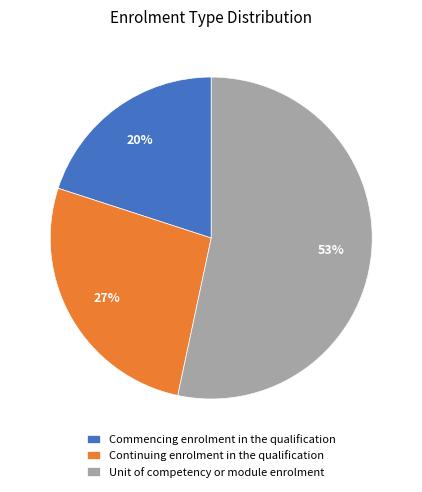

Between Commencing enrolment in the qualification and Unit of competency or module enrolment, which is larger?

Unit of competency or module enrolment